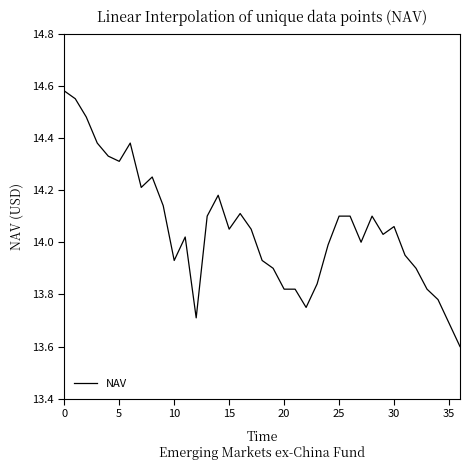

What is the difference between the maximum and minimum values?

1.0